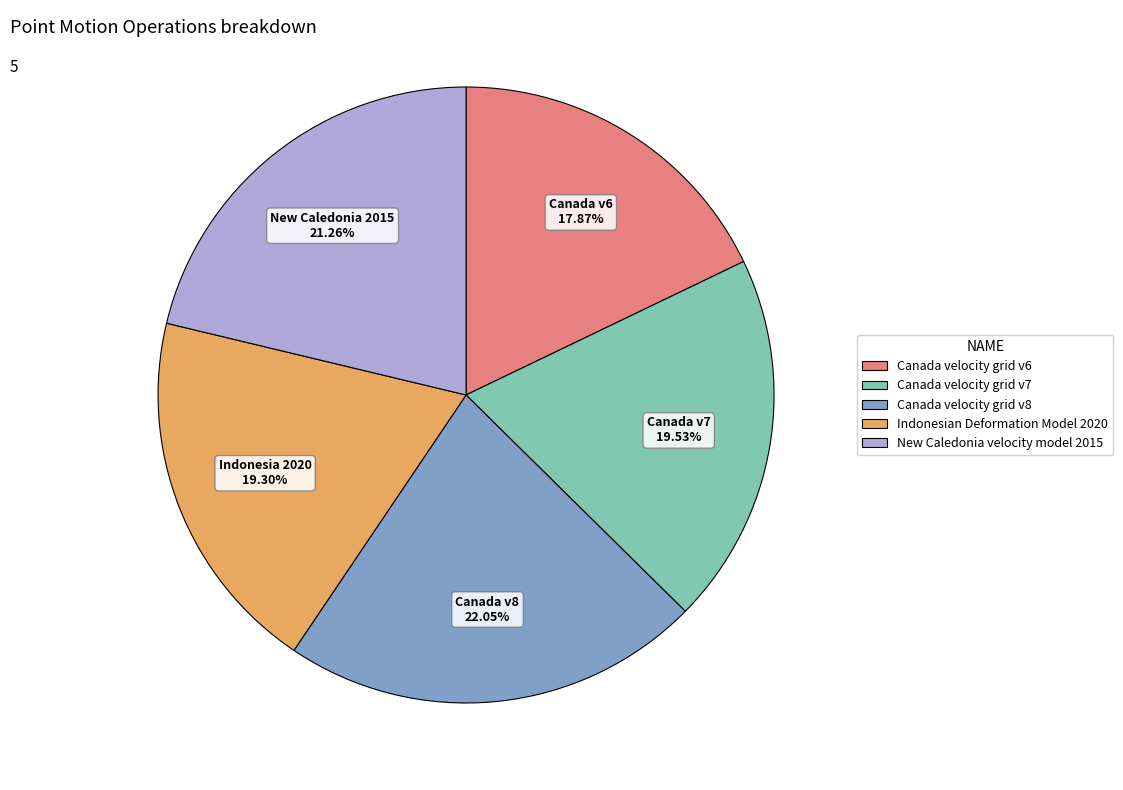

Which slice is the largest?

Canada velocity grid v8